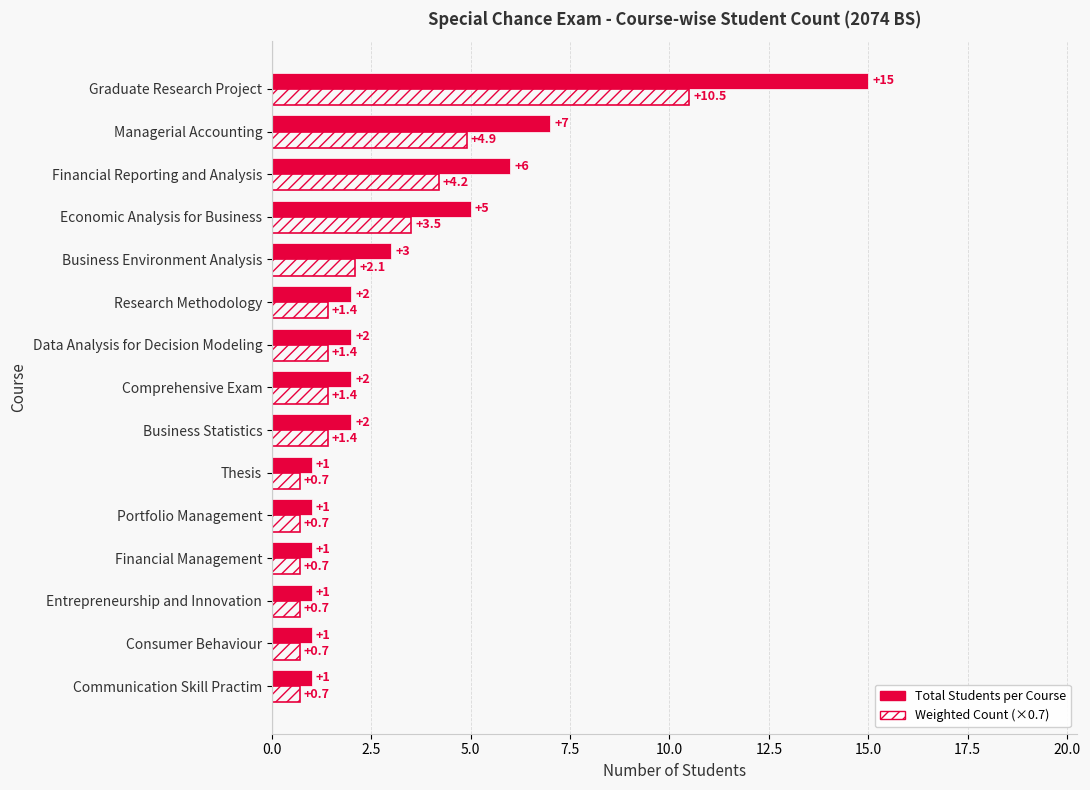

At which category is the sum across all series the highest?

Graduate Research Project